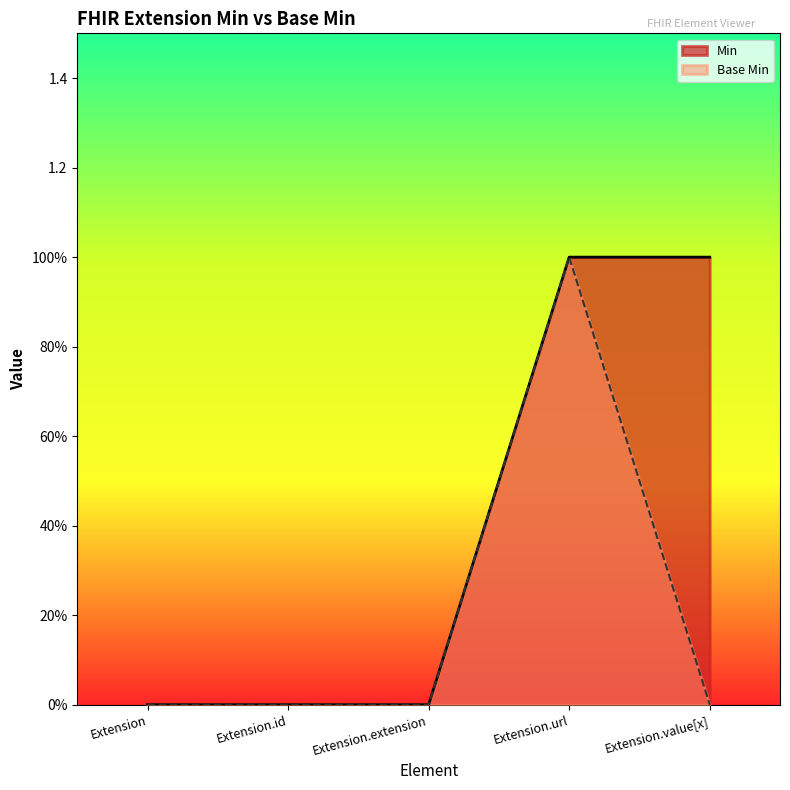

Does the chart have visible grid lines?

No